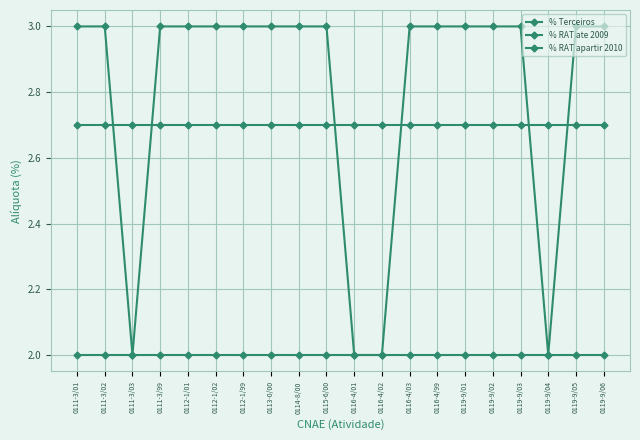

Reading left to right, extract all data points from this chart.

% Terceiros: 2.7	2.7	2.7	2.7	2.7	2.7	2.7	2.7	2.7	2.7	2.7	2.7	2.7	2.7	2.7	2.7	2.7	2.7	2.7	2.7
% RAT ate 2009: 2.0	2.0	2.0	2.0	2.0	2.0	2.0	2.0	2.0	2.0	2.0	2.0	2.0	2.0	2.0	2.0	2.0	2.0	2.0	2.0
% RAT apartir 2010: 3.0	3.0	2.0	3.0	3.0	3.0	3.0	3.0	3.0	3.0	2.0	2.0	3.0	3.0	3.0	3.0	3.0	2.0	3.0	3.0